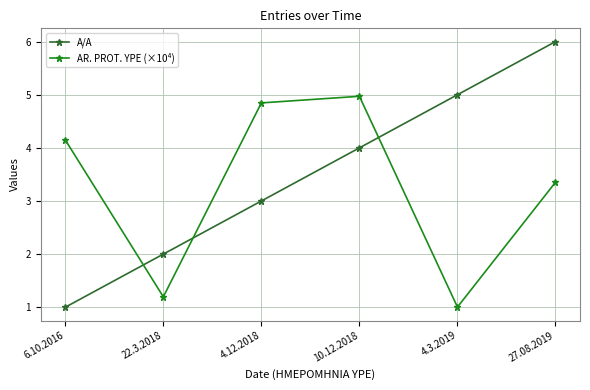

At which category is the sum across all series the highest?

27.08.2019